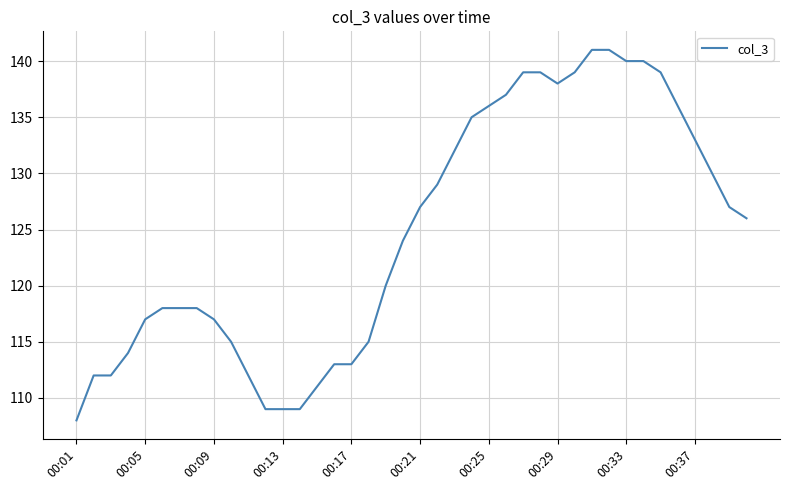

What is the difference between the maximum and minimum values?

33